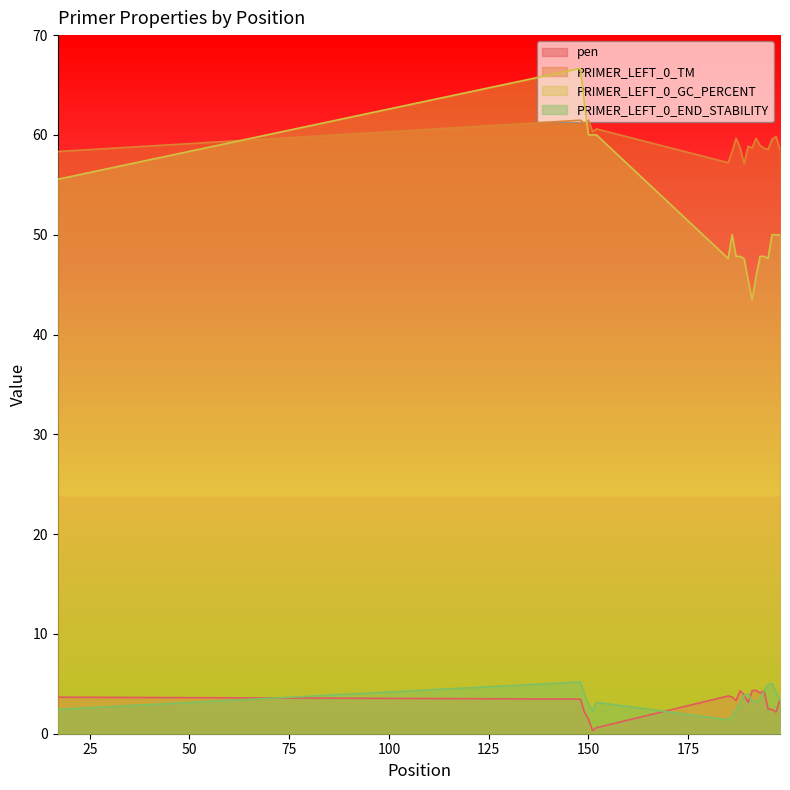

Which has a higher value, 194 or 186?

194